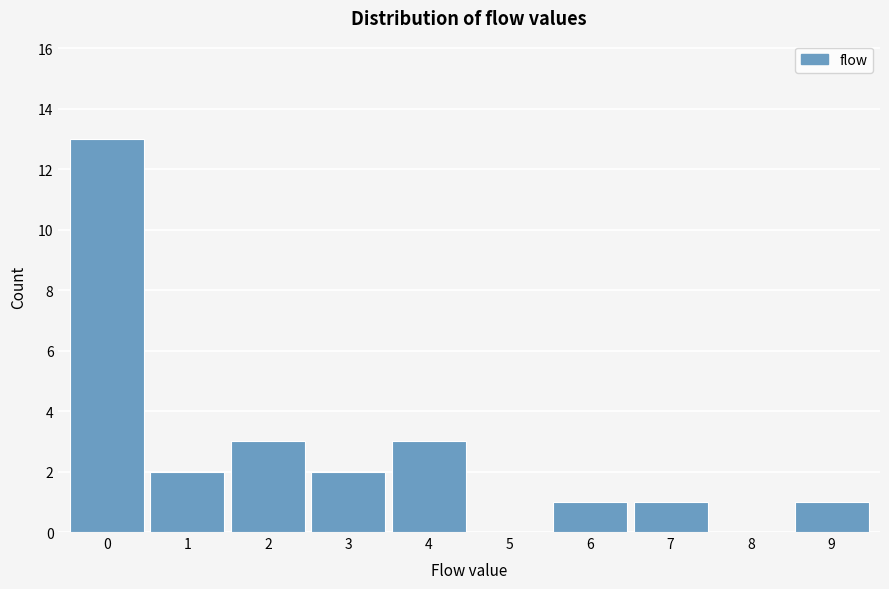

Reading left to right, transcribe all the data shown in this chart.

0=13	1=2	2=3	3=2	4=3	5=0	6=1	7=1	8=0	9=1